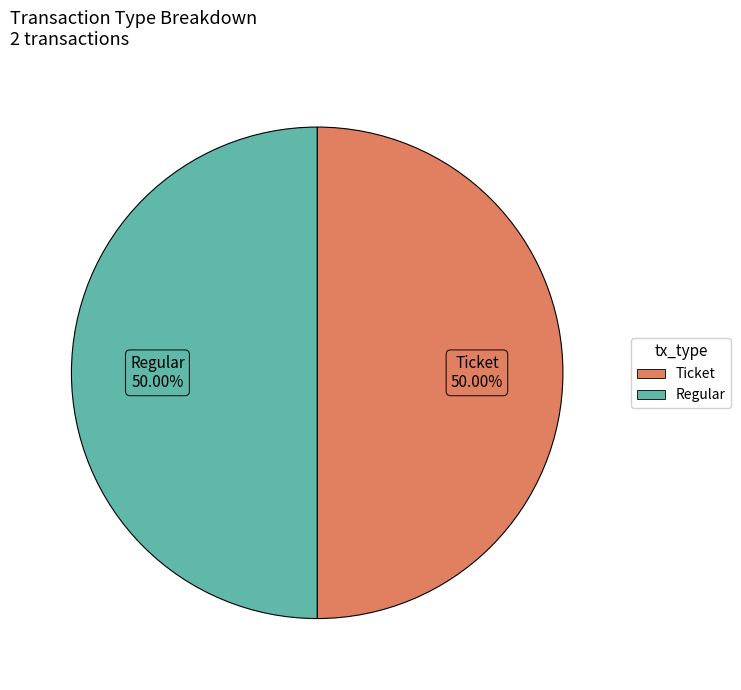

How many slices are in this pie chart?

2